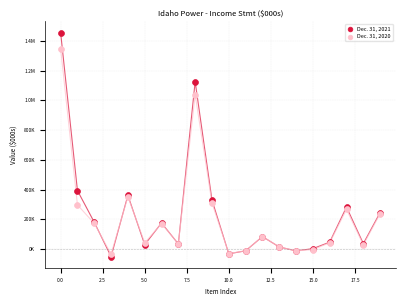

What are all the series names shown in the legend?

Dec. 31, 2021, Dec. 31, 2020